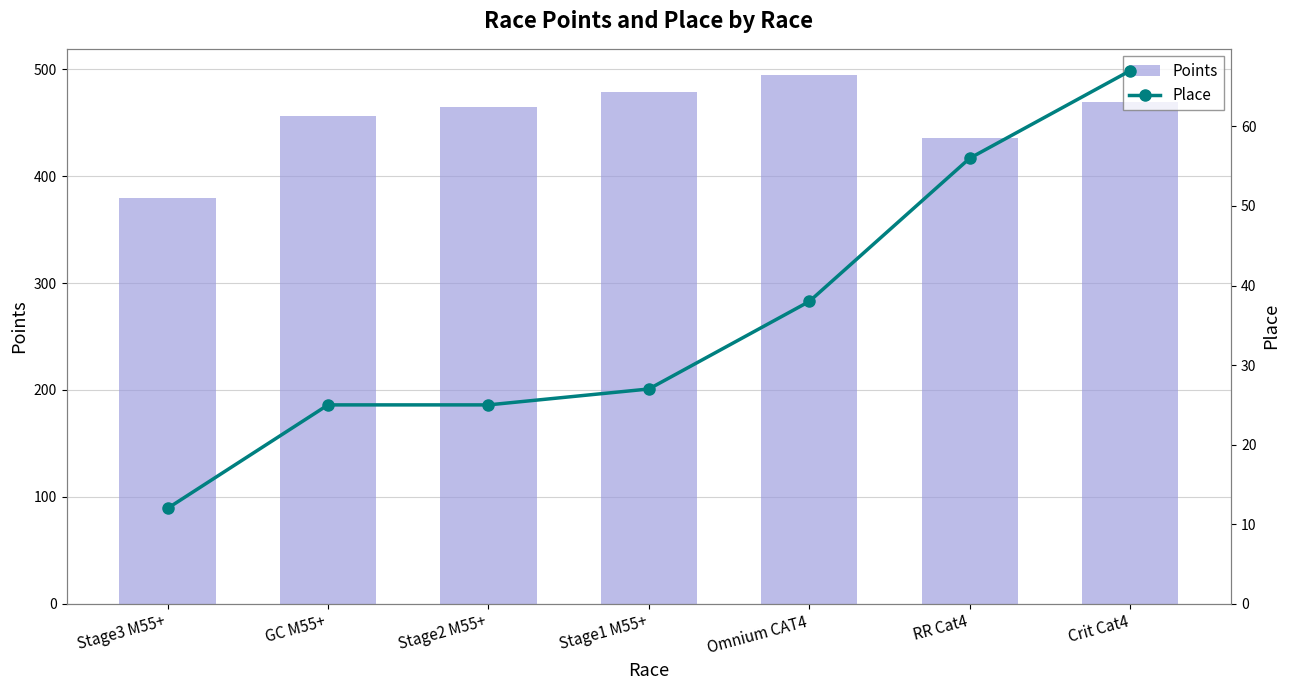

What is the value of the Points bar at the 2nd from the left?

456.4